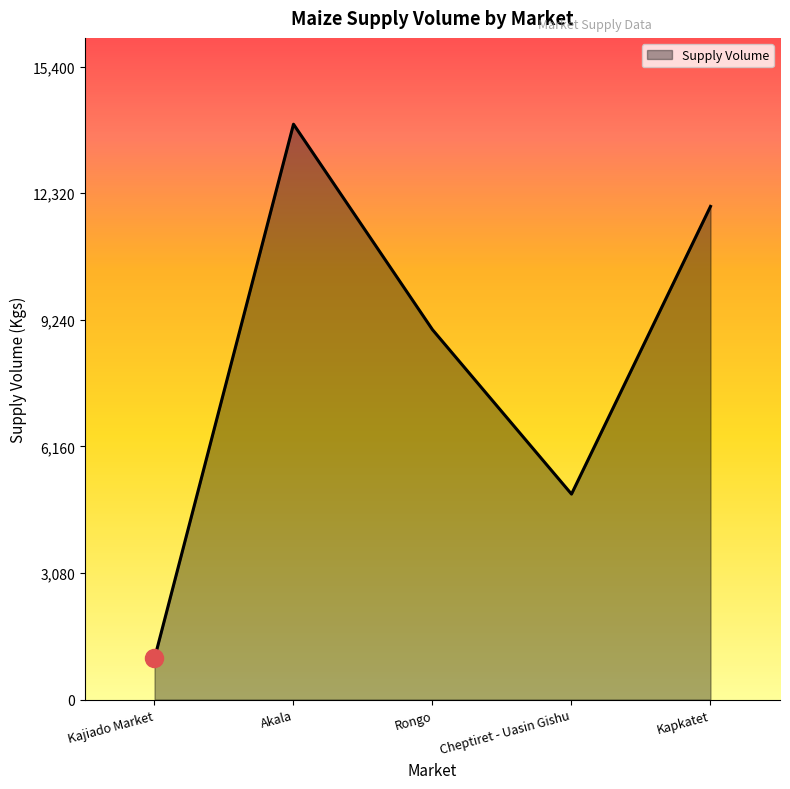

What value does the data have at Kajiado Market?

1000